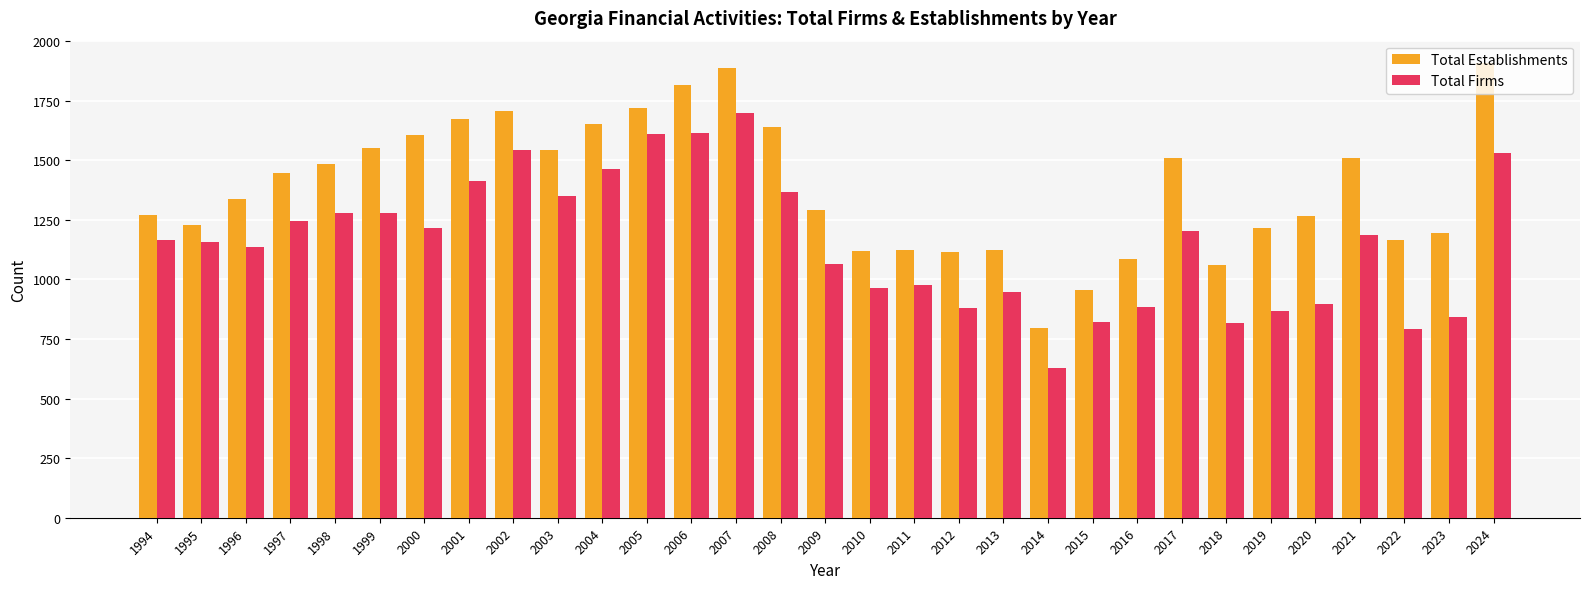

What value does the Total Establishments series have at 2002, to the nearest 100?

1700